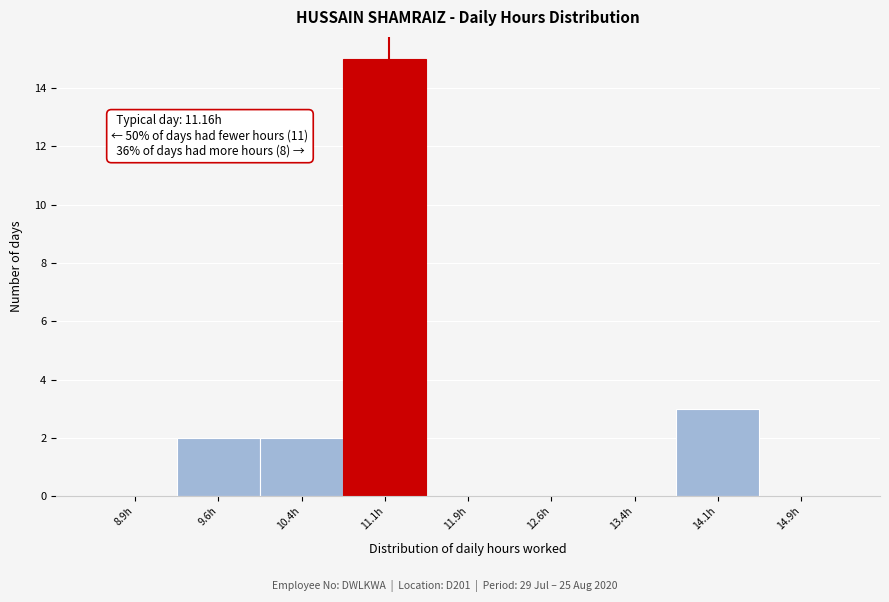

Which range on the x-axis has the tallest bar?

10.75 to 11.50